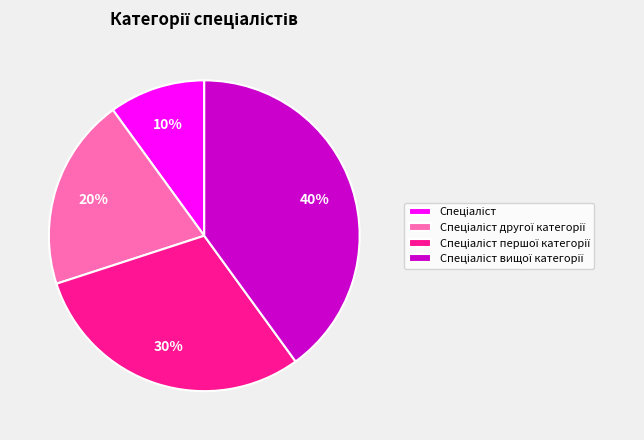

Is there a majority slice in this chart?

No